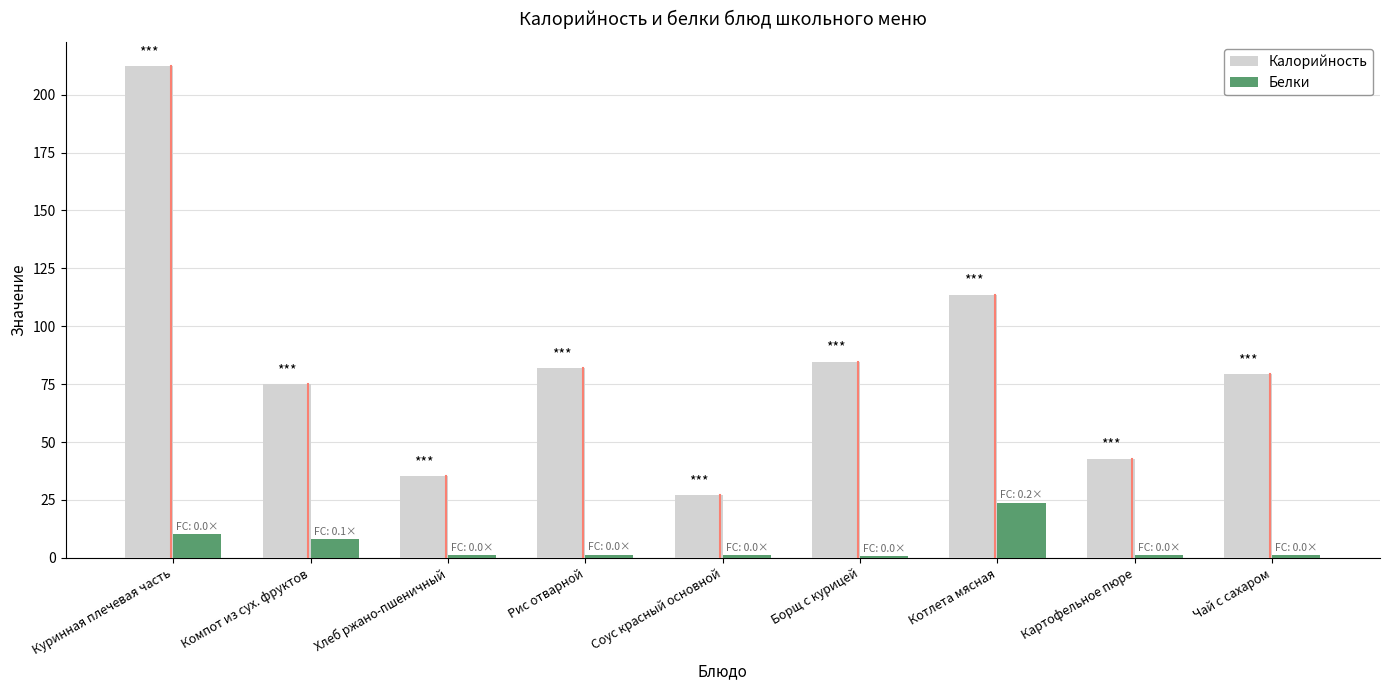

Is it true that Калорийность equals 42.8 at Картофельное пюре?

True